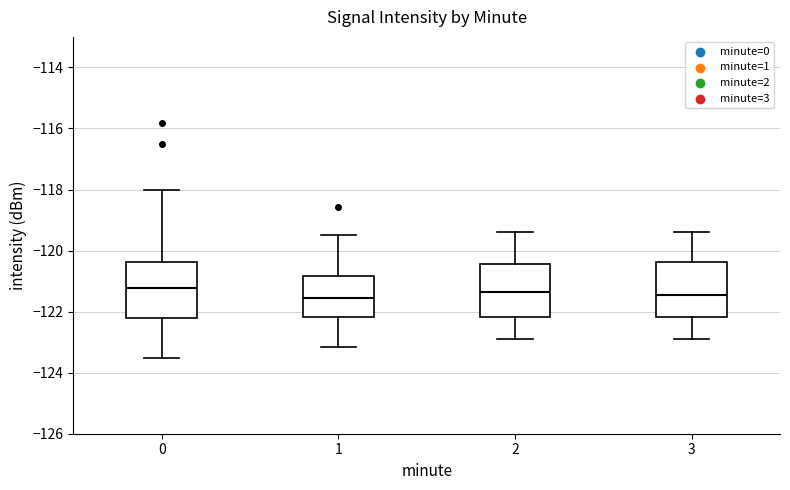

Reading left to right, read every box against the y-axis: the position of its median line, the range the box covers, and the ends of its whiskers. The values are not printed on the chart, so give them approximately, as read against the axis.

0: median -121.2, box -122.2 to -120.4, whiskers -123.6 to -118.0
1: median -121.6, box -122.2 to -120.8, whiskers -123.2 to -119.4
2: median -121.4, box -122.2 to -120.4, whiskers -122.8 to -119.4
3: median -121.4, box -122.2 to -120.4, whiskers -122.8 to -119.4